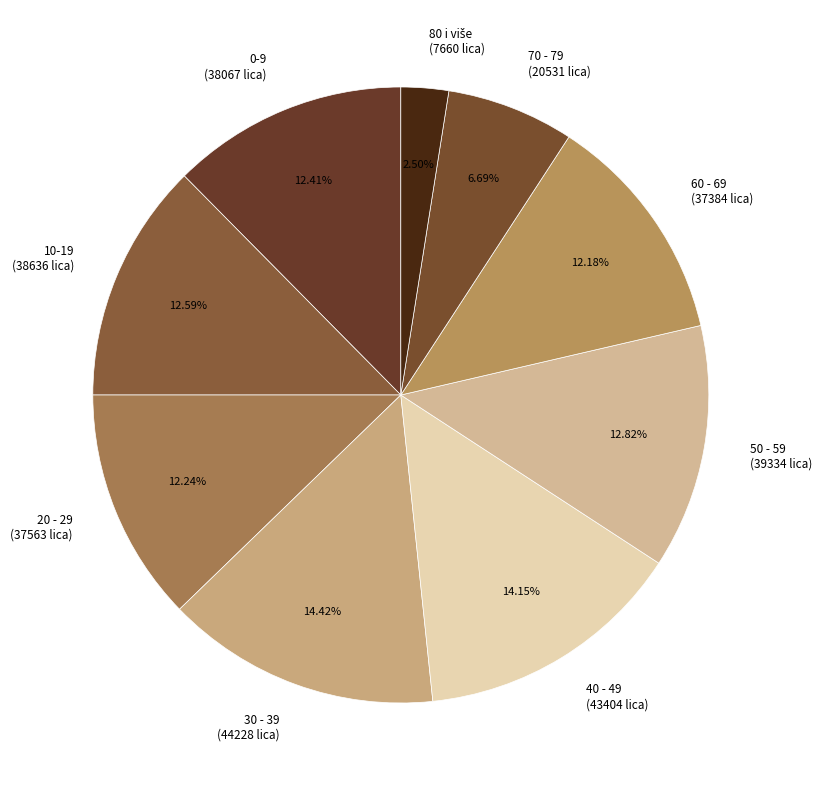

Does 50 - 59 (39334 lica) represent more than half of the total?

No